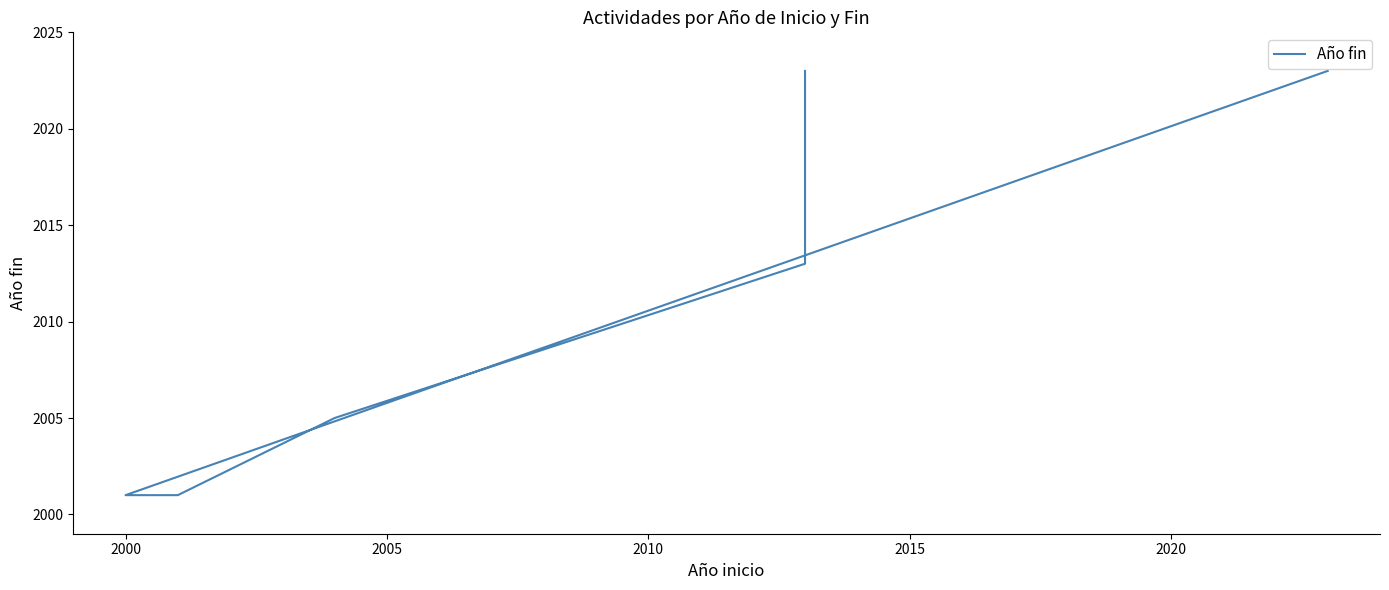

What is the sum of all values?

14089